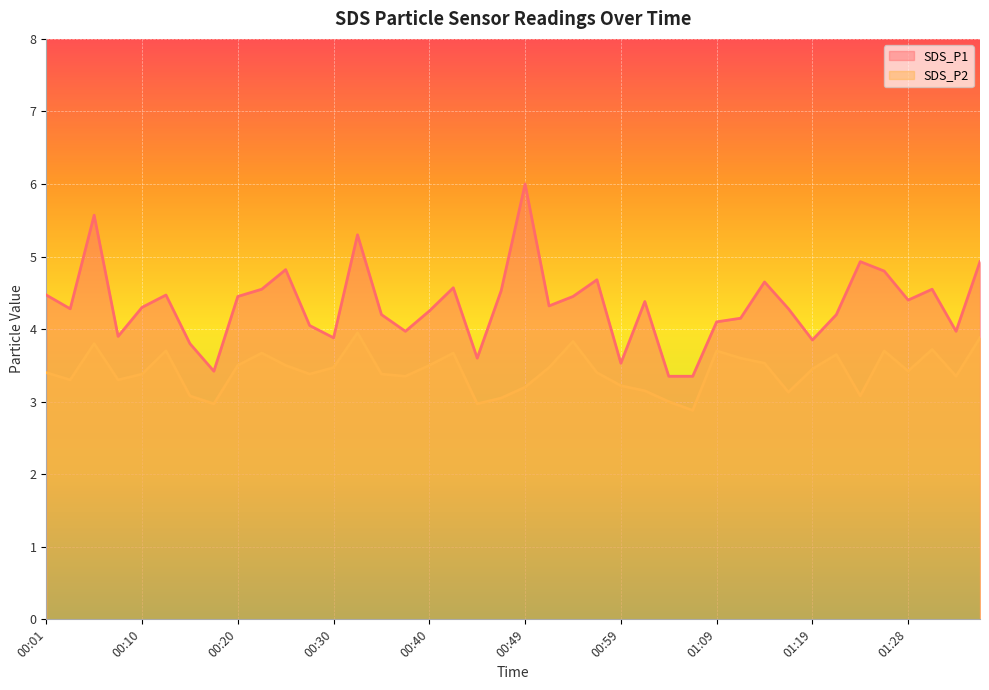

What is the average value of the SDS_P2 series?

3.4